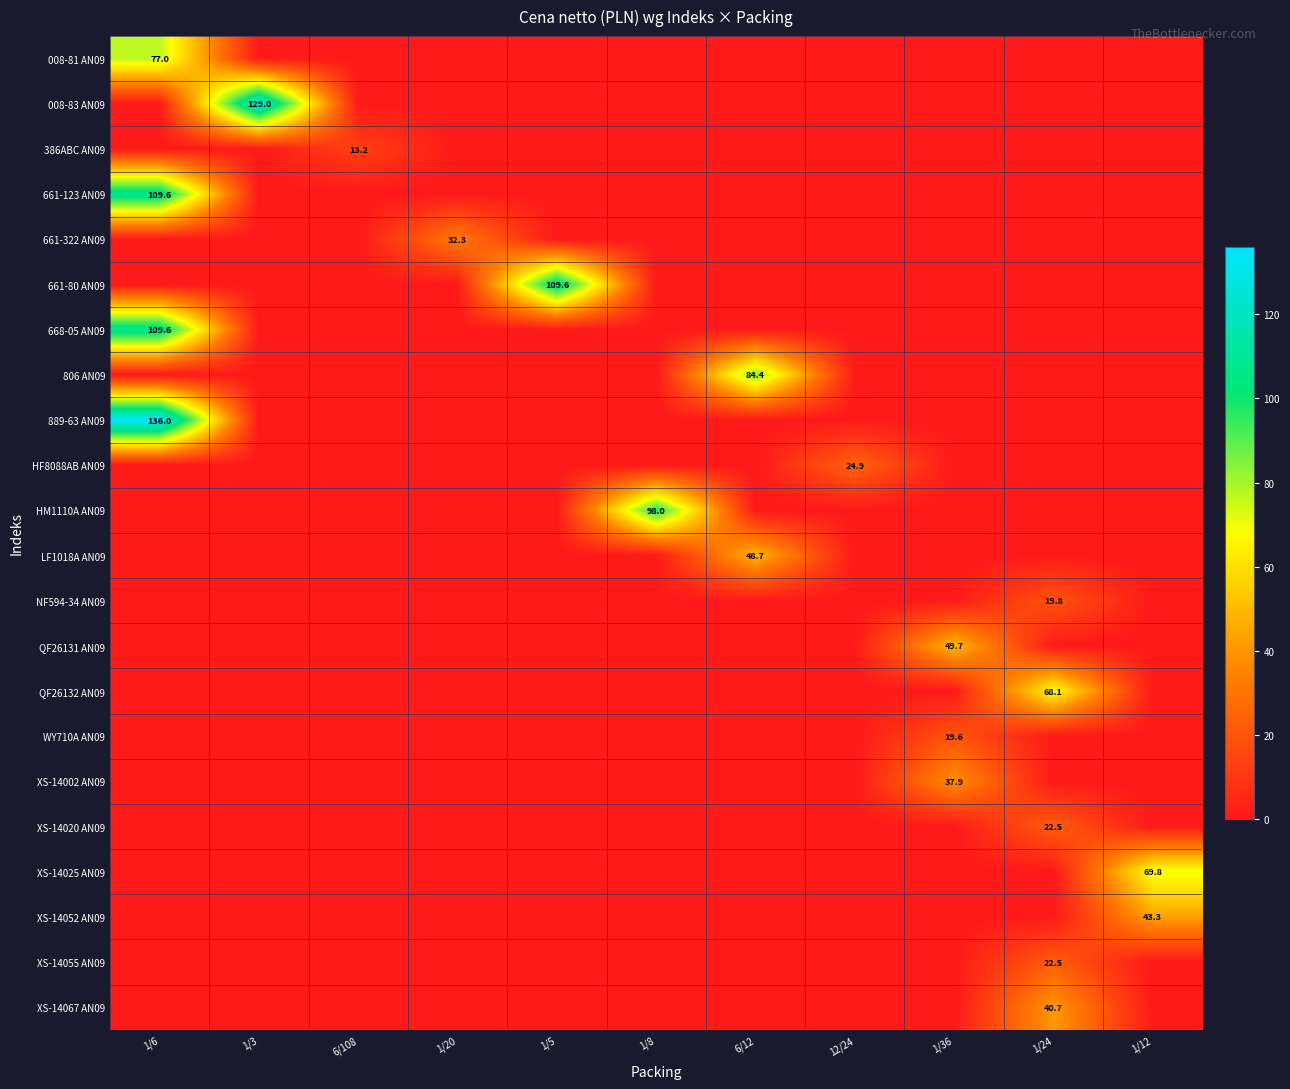

The 668-05 AN09 series shows 44.6 at 1/6. True or false?

False